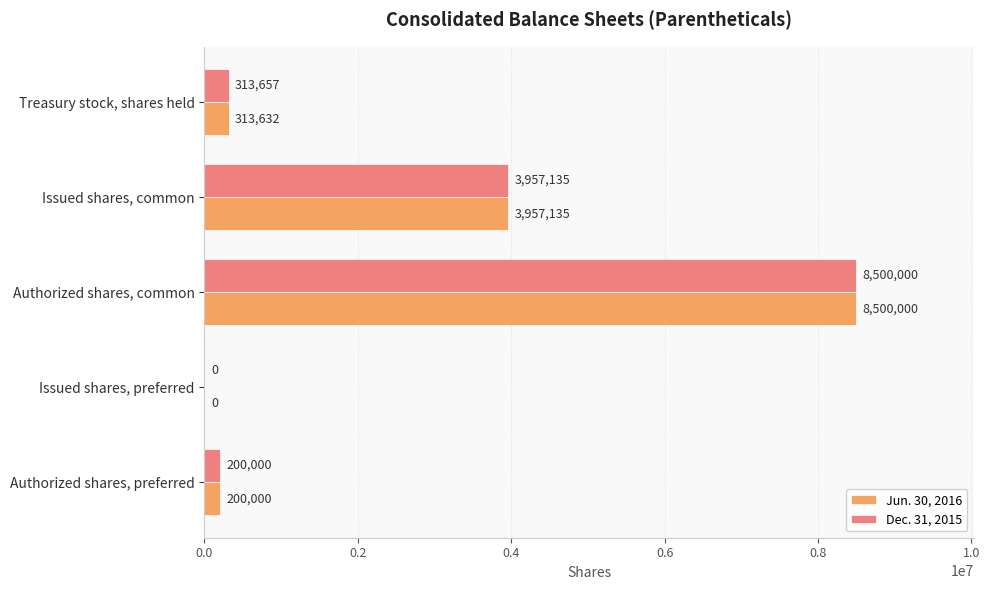

What is the maximum value shown in the chart?

8500000